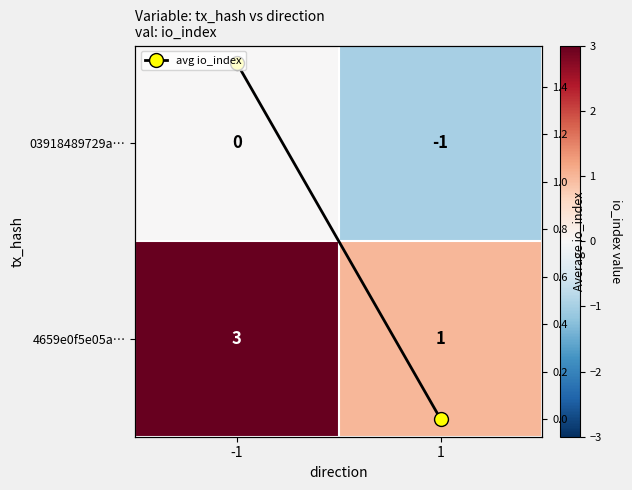

At which label is 4659e0f5e05a… closest to 2?

-1